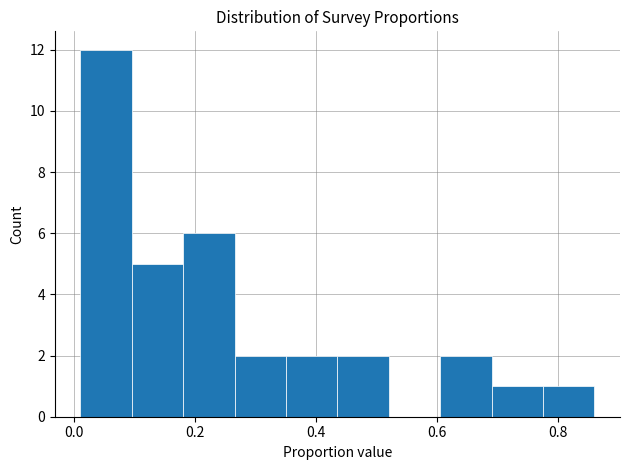

Reading left to right, list every bar in this chart as the range it spans on the x-axis followed by its height. Neither the bar edges nor the heights are printed on the chart, so give them approximately, as read against the axes.

0.02 to 0.10: 12
0.10 to 0.18: 5
0.18 to 0.26: 6
0.26 to 0.36: 2
0.36 to 0.44: 2
0.44 to 0.52: 2
0.52 to 0.60: 0
0.60 to 0.70: 2
0.70 to 0.78: 1
0.78 to 0.86: 1